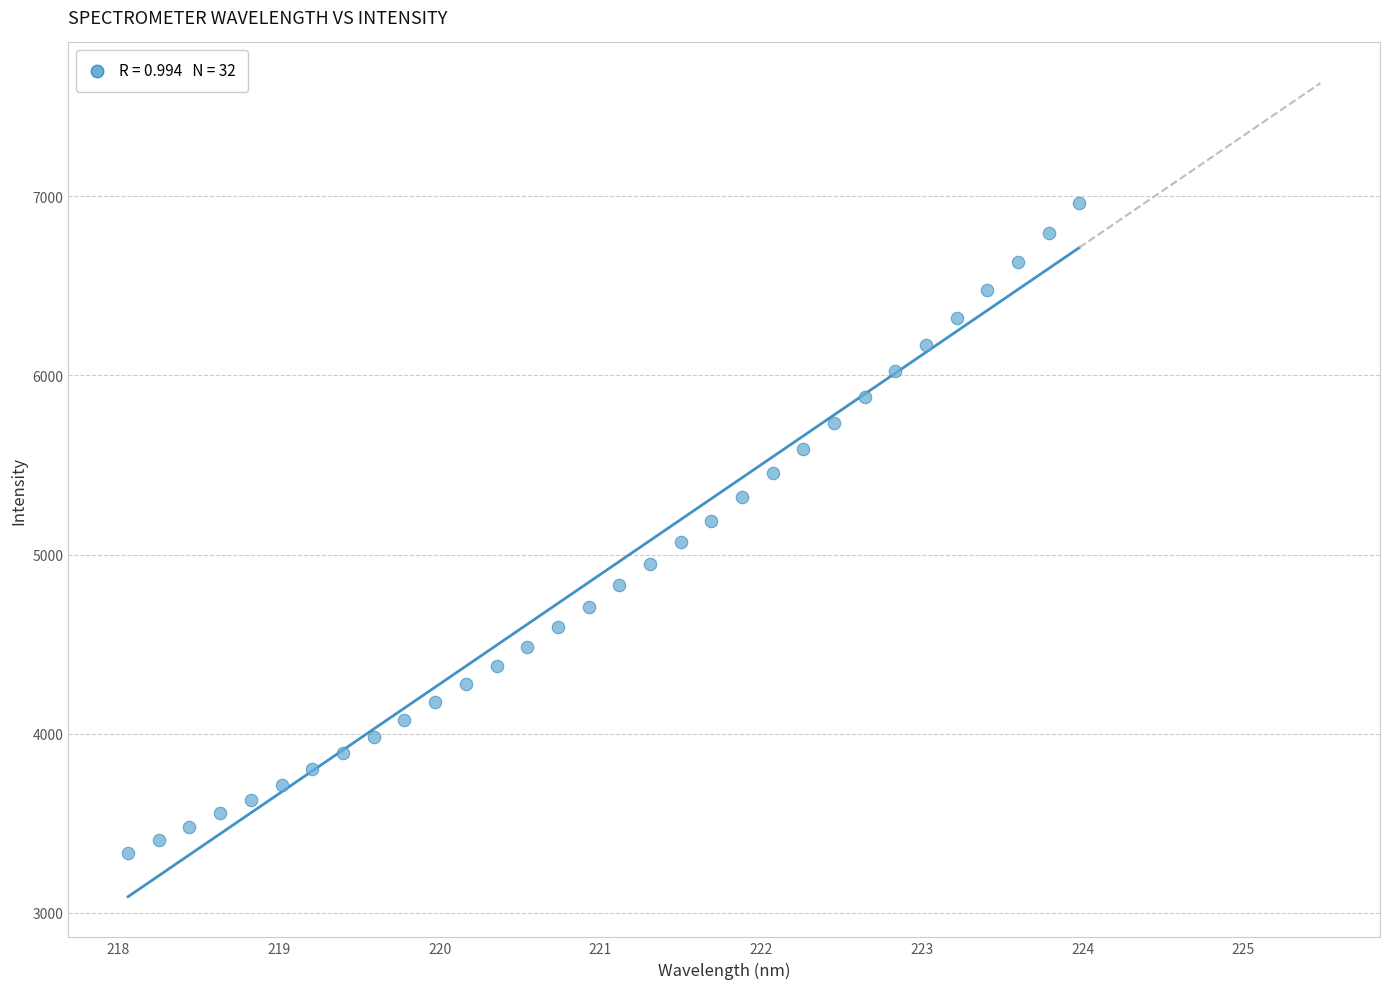

What is the range of Y values (max minus min)?

3630.9